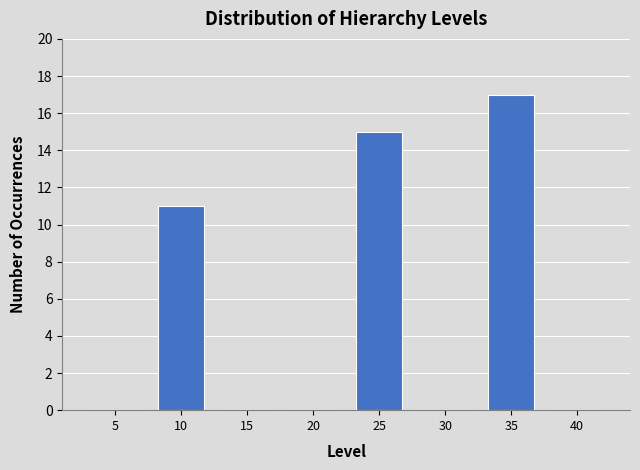

Reading left to right, transcribe all the data shown in this chart.

5=0	10=11	15=0	20=0	25=15	30=0	35=17	40=0